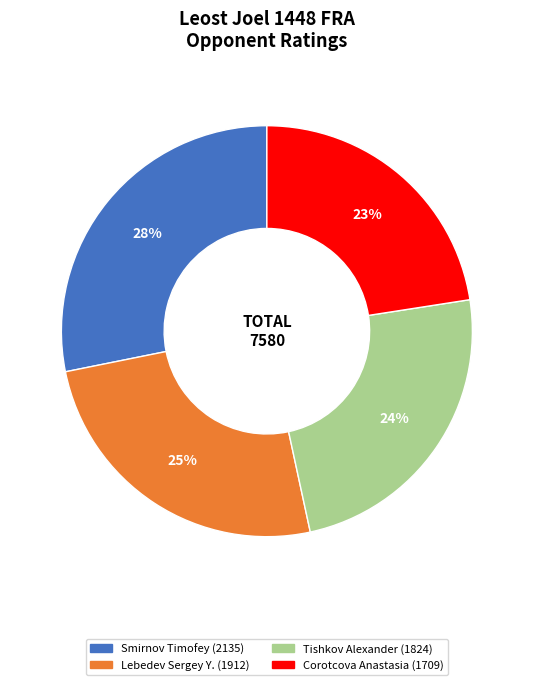

Does any single category account for the majority?

No